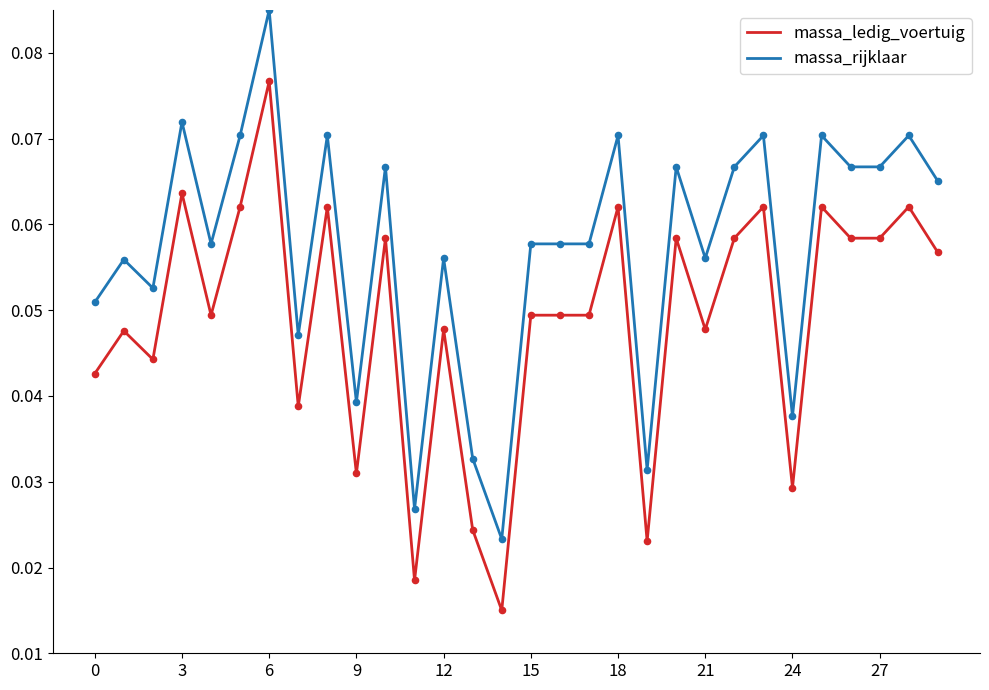

True or false: massa_rijklaar and massa_ledig_voertuig intersect in this chart.

False